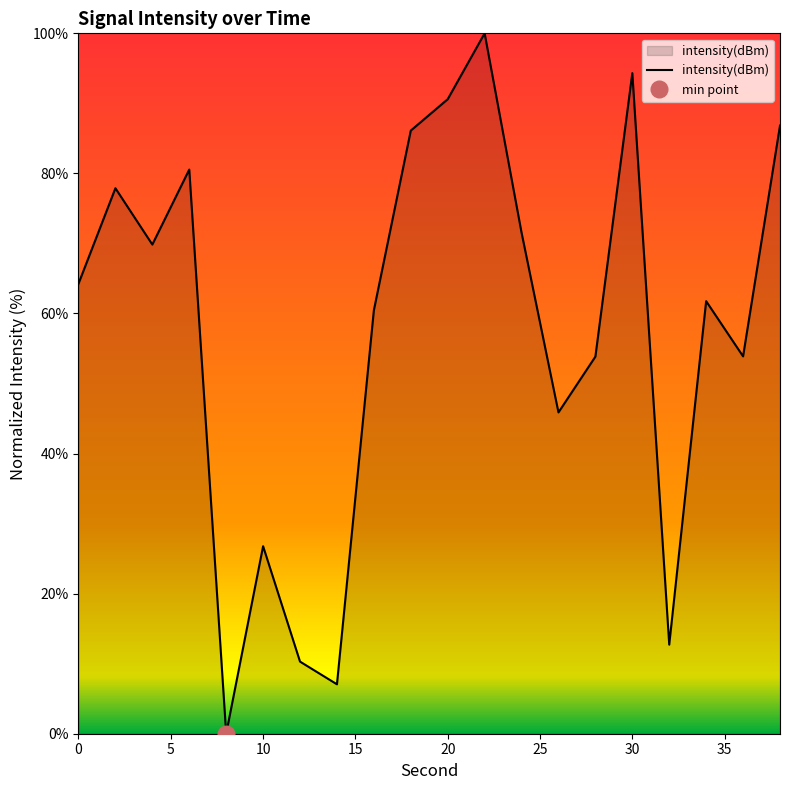

What is the sum of all values?

1154.6